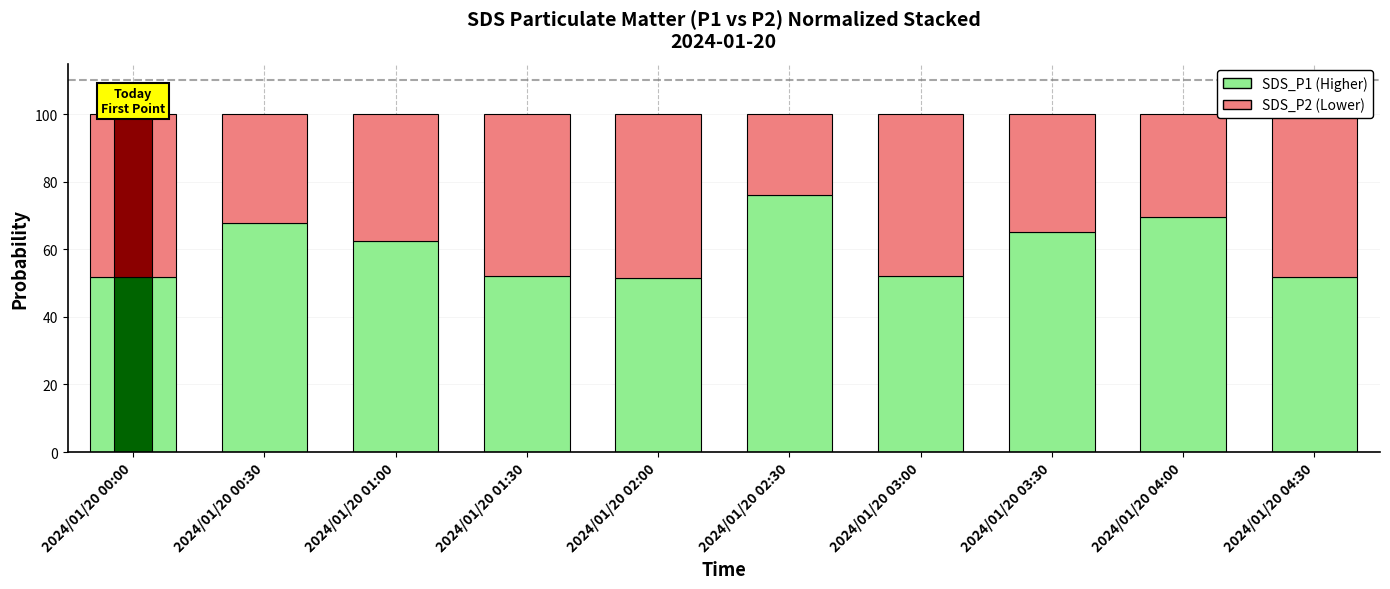

How many values in the SDS_P2 (Sell Proxy) series exceed 47?

5